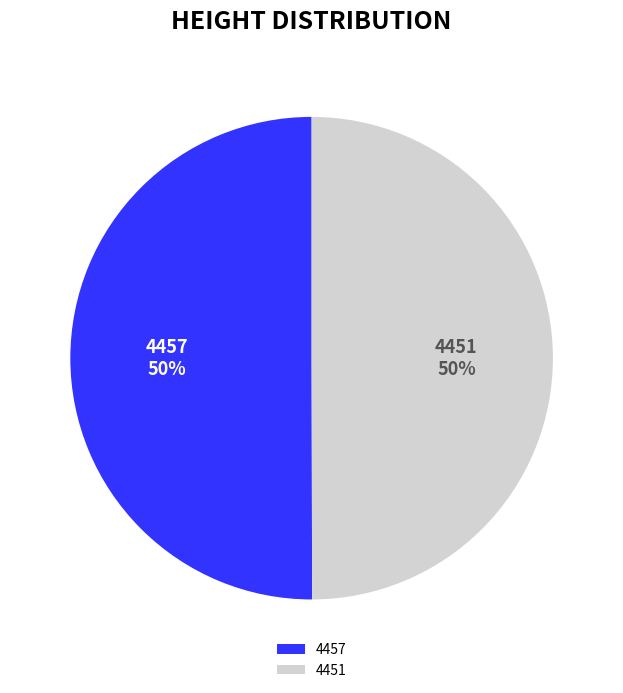

Combined, do 4451 and 4457 account for over 50%?

Yes